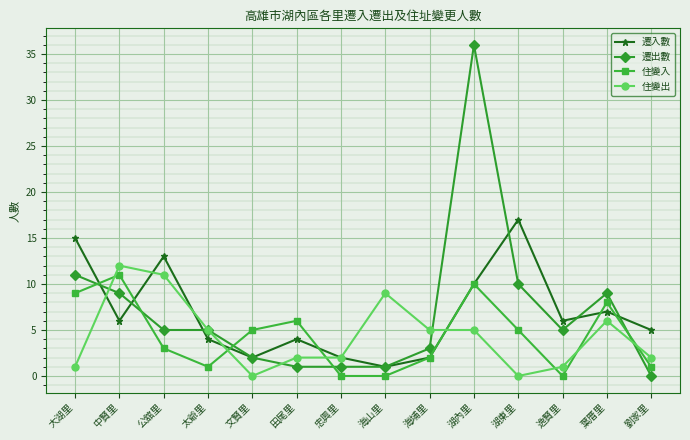

Reading right to left, transcribe all the data shown in this chart.

遷入數: 劉家里=5	葉厝里=7	逸賢里=6	湖東里=17	湖內里=10	海埔里=2	海山里=1	忠興里=2	田尾里=4	文賢里=2	太爺里=4	公舘里=13	中賢里=6	大湖里=15
遷出數: 劉家里=0	葉厝里=9	逸賢里=5	湖東里=10	湖內里=36	海埔里=3	海山里=1	忠興里=1	田尾里=1	文賢里=2	太爺里=5	公舘里=5	中賢里=9	大湖里=11
住變入: 劉家里=1	葉厝里=8	逸賢里=0	湖東里=5	湖內里=10	海埔里=2	海山里=0	忠興里=0	田尾里=6	文賢里=5	太爺里=1	公舘里=3	中賢里=11	大湖里=9
住變出: 劉家里=2	葉厝里=6	逸賢里=1	湖東里=0	湖內里=5	海埔里=5	海山里=9	忠興里=2	田尾里=2	文賢里=0	太爺里=5	公舘里=11	中賢里=12	大湖里=1